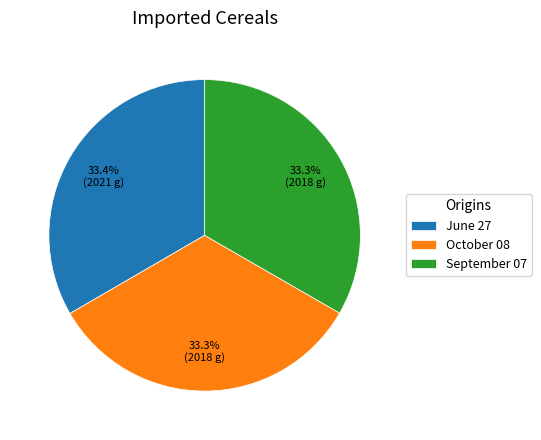

How many segments does this pie chart have?

3